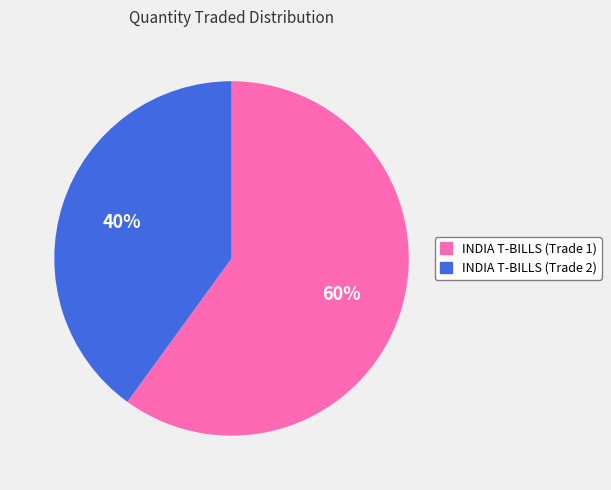

What is the largest slice in the pie chart?

INDIA T-BILLS (Trade 1)